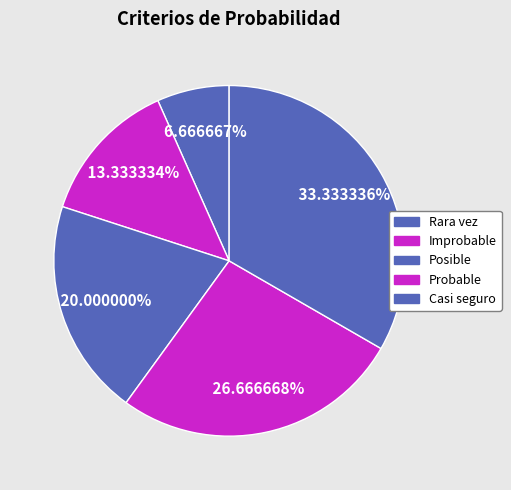

Which category has the smallest portion of the pie?

Rara vez